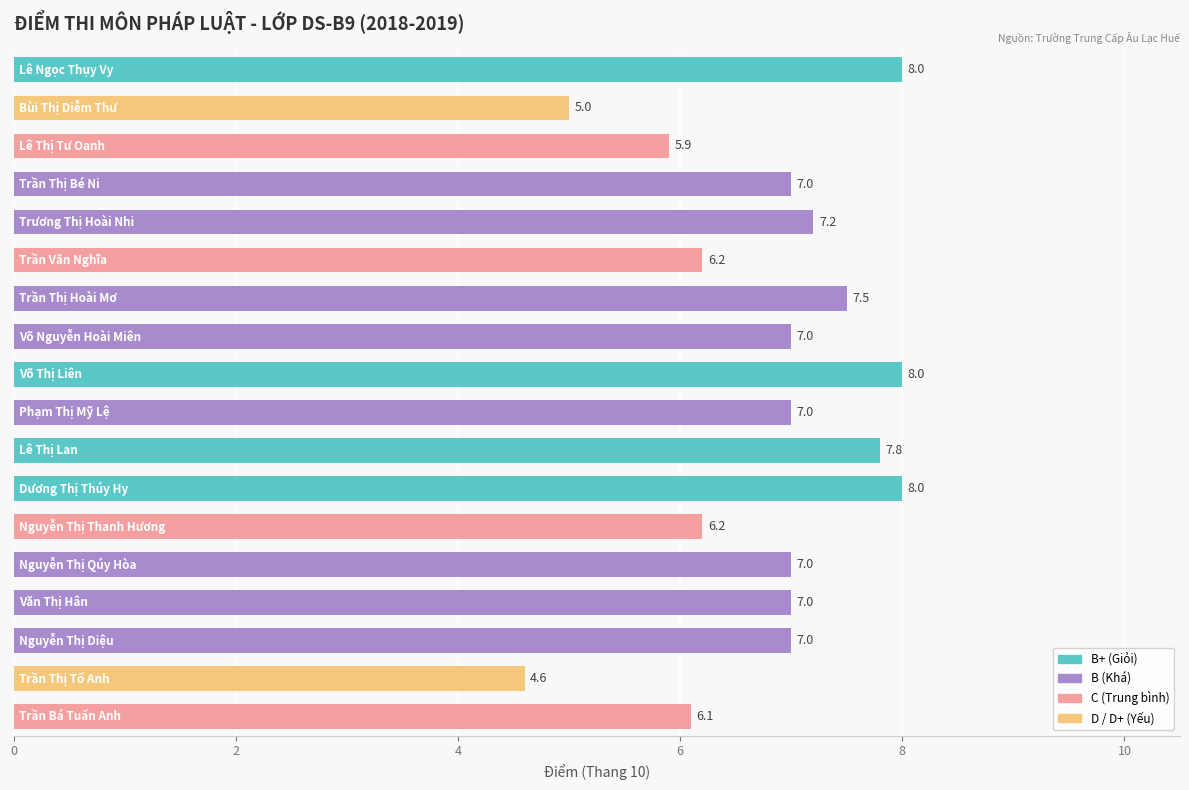

What is the maximum value shown in the chart?

8.0